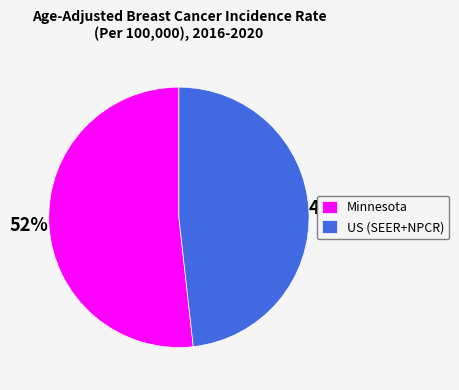

True or false: US (SEER+NPCR) accounts for 37% of the total.

False